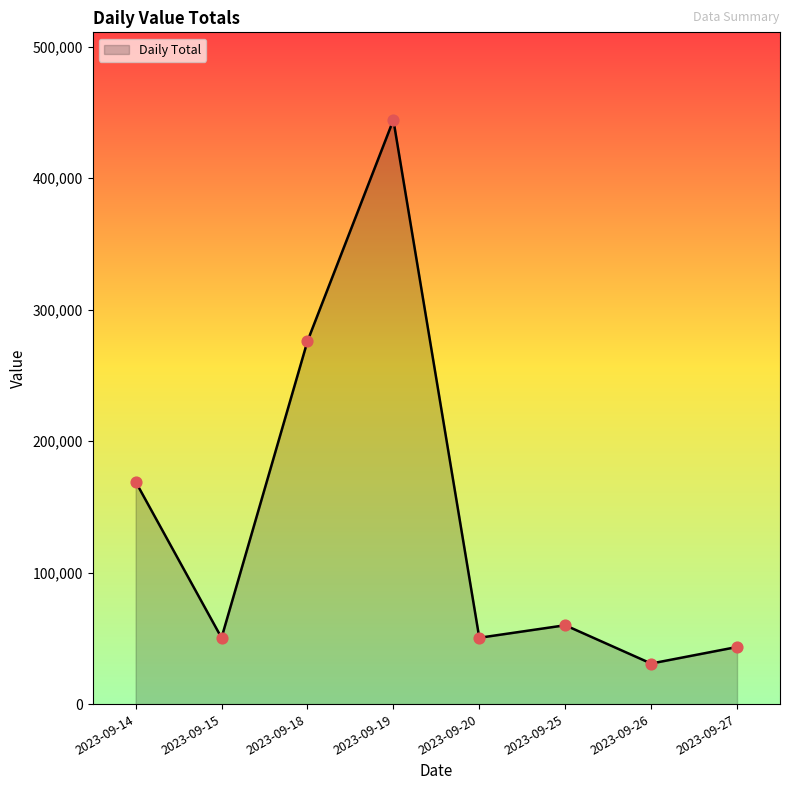

Between 2023-09-19 and 2023-09-25, which is larger?

2023-09-19